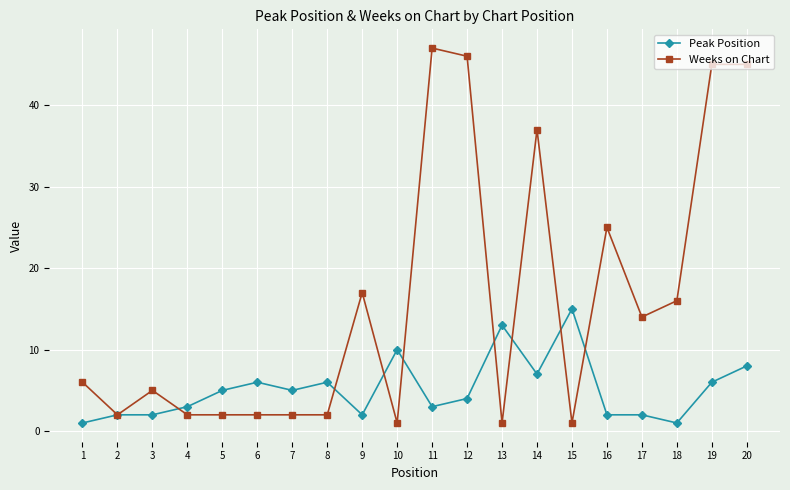

Which series ends up on top after the final intersection of Weeks on Chart and Peak Position?

Weeks on Chart